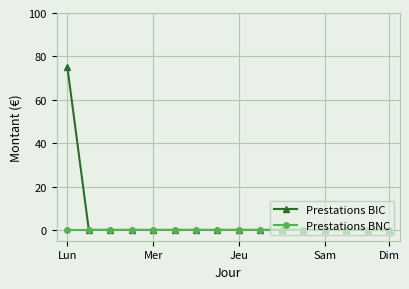

What is the average value of the Prestations BIC series?

5